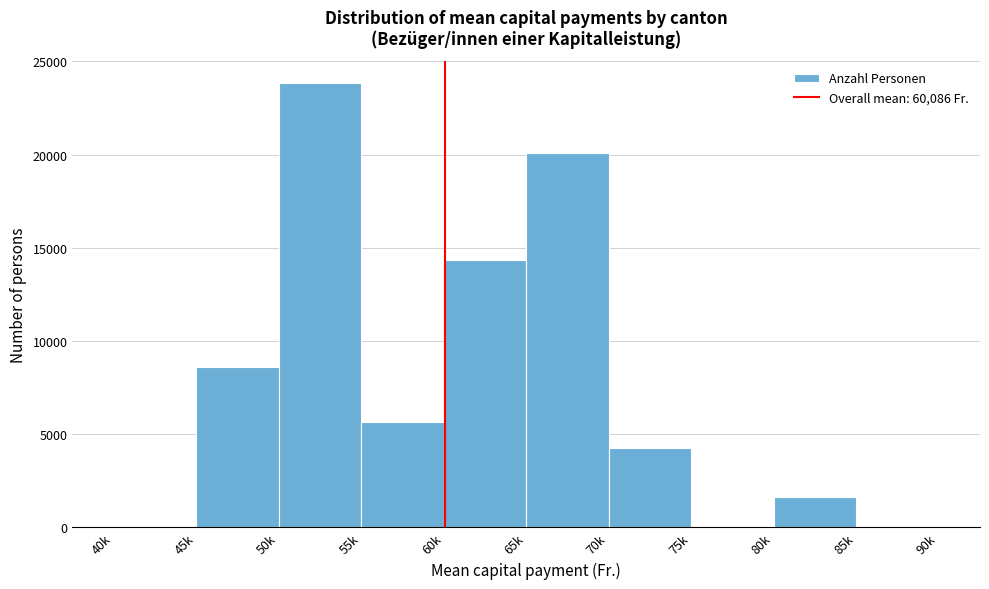

Reading left to right, list all the values displayed in this chart.

40k=0	45k=8603	50k=23830	55k=5656	60k=14332	65k=20087	70k=4282	75k=0	80k=1646	85k=0